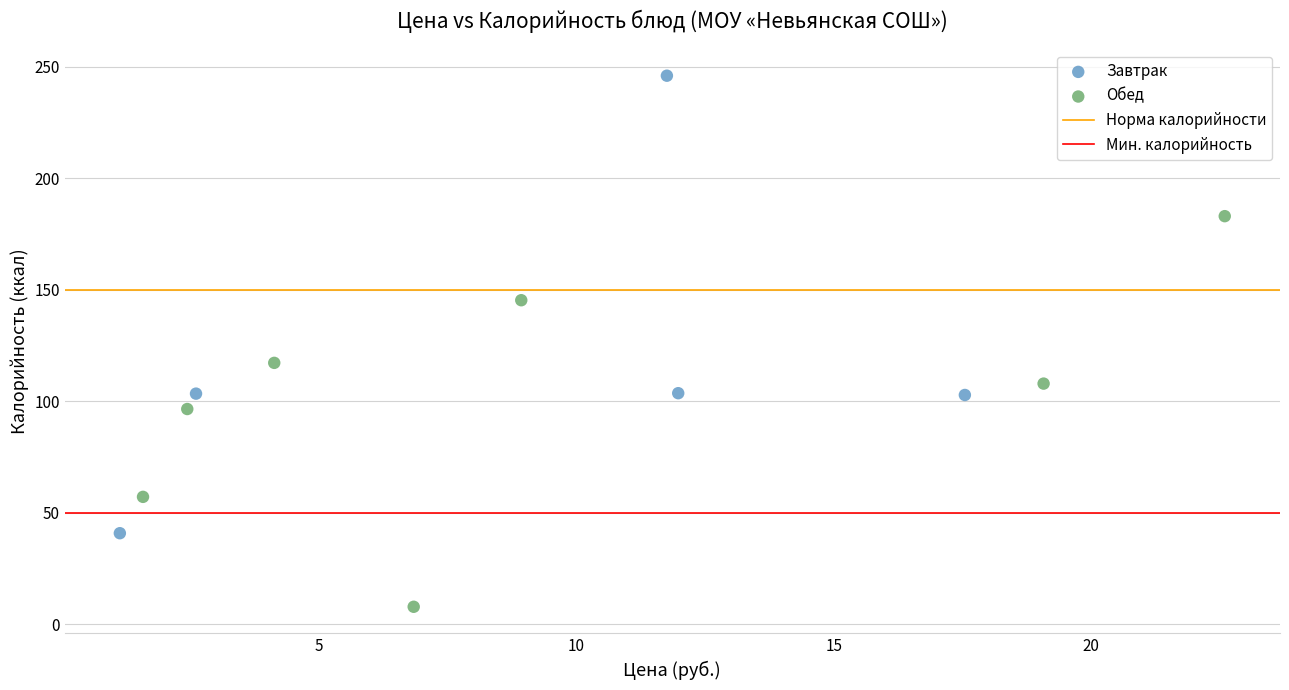

Which series reaches the minimum Y coordinate?

Обед